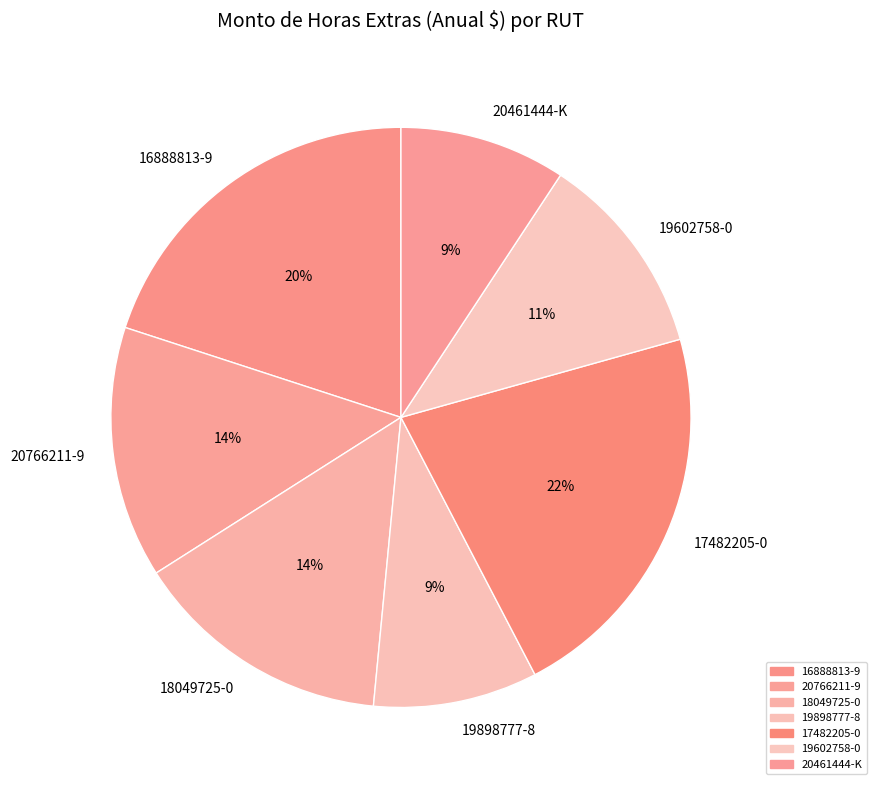

What percentage is the 19898777-8 slice, to the nearest percent?

9%